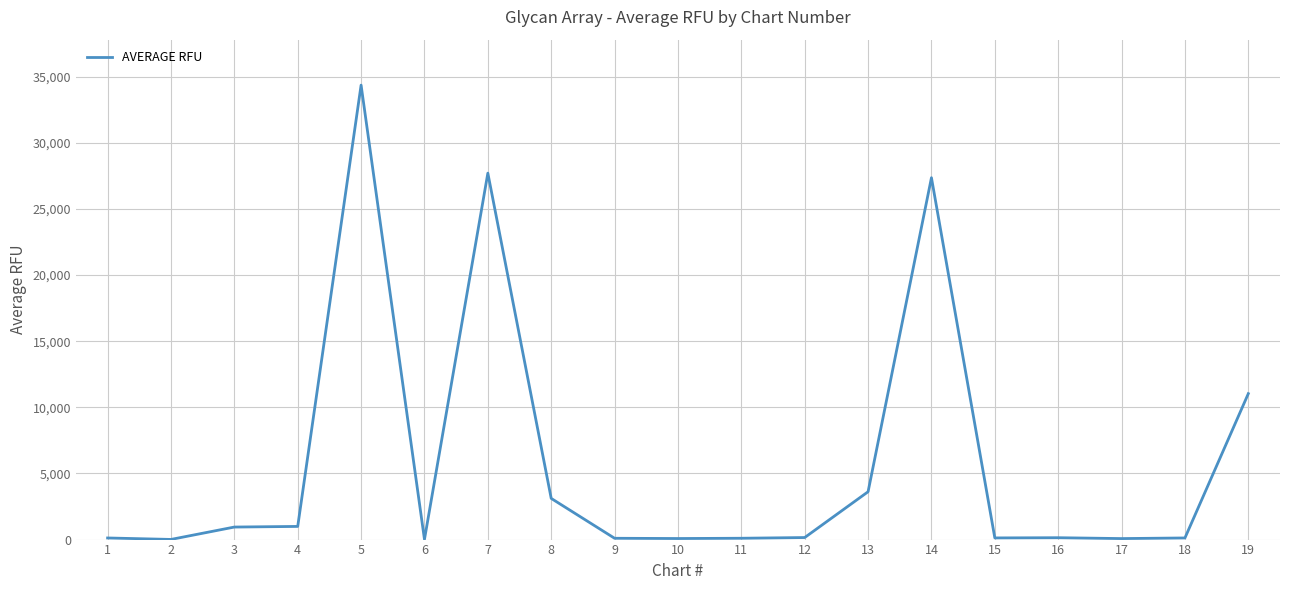

What is the greatest value displayed?

34364.0